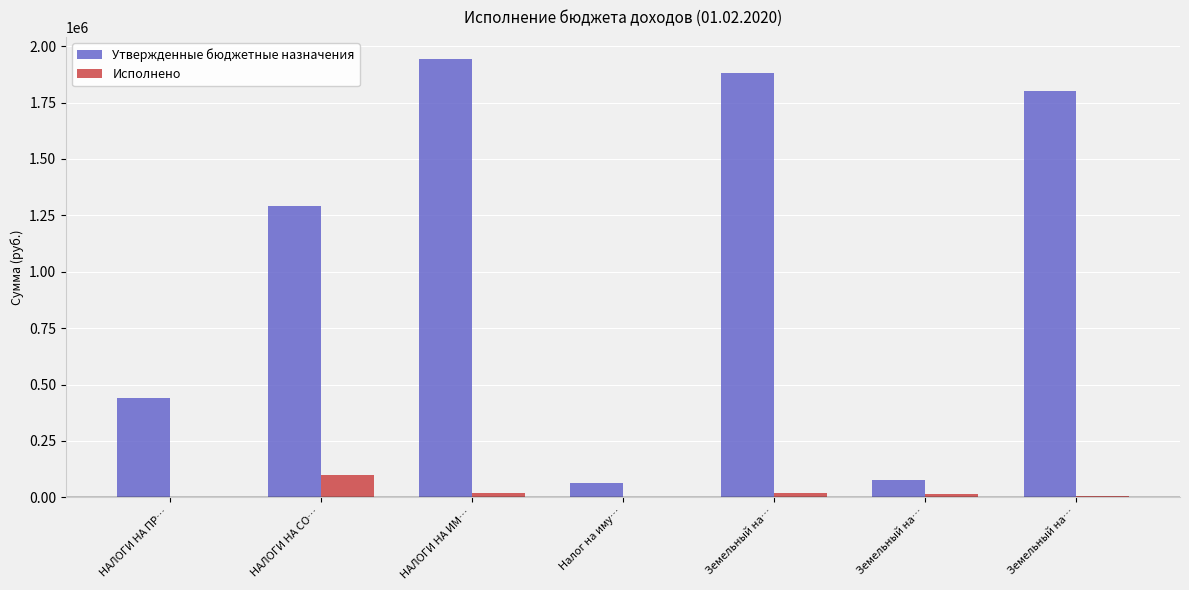

List the series in order of their peak value, highest first.

Утвержденные бюджетные назначения, Исполнено